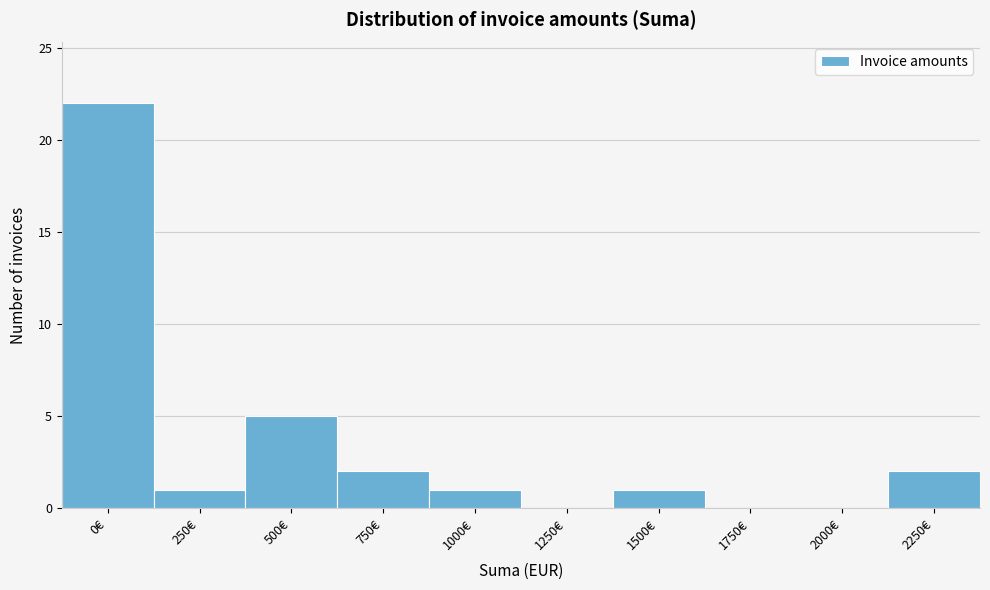

Reading right to left, what are all the values shown in this chart?

2250€=2	2000€=0	1750€=0	1500€=1	1250€=0	1000€=1	750€=2	500€=5	250€=1	0€=22